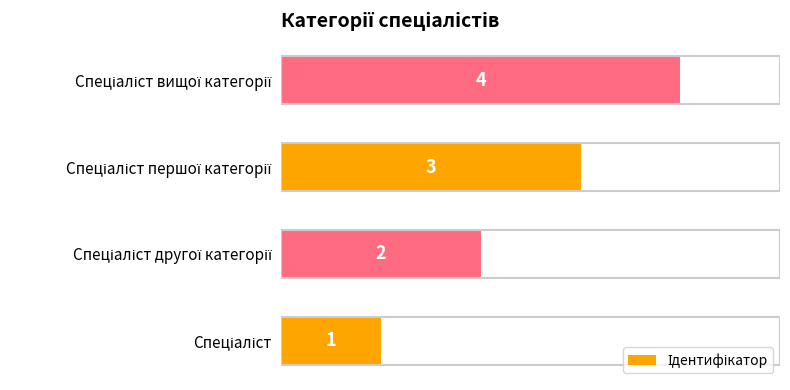

Count the values in the range 2 to 4.

3